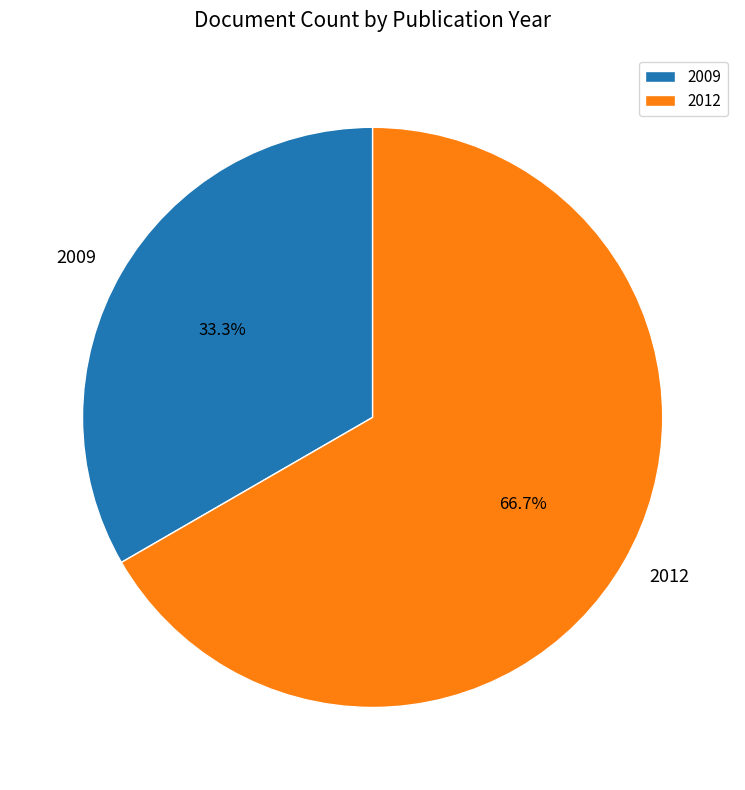

Rank the categories by value from lowest to highest.

2009, 2012